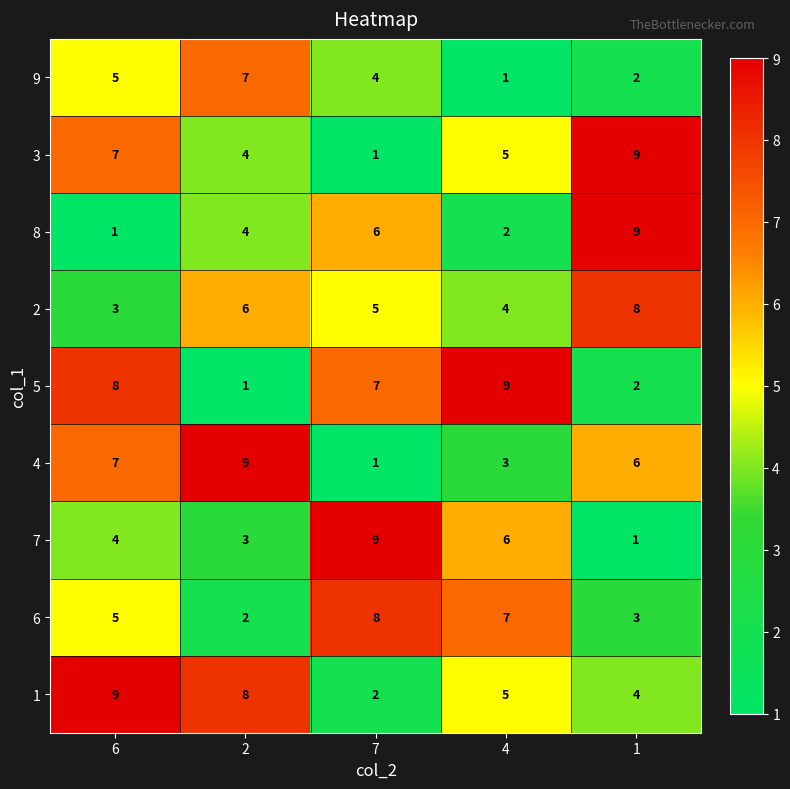

How many series are shown in this chart?

9